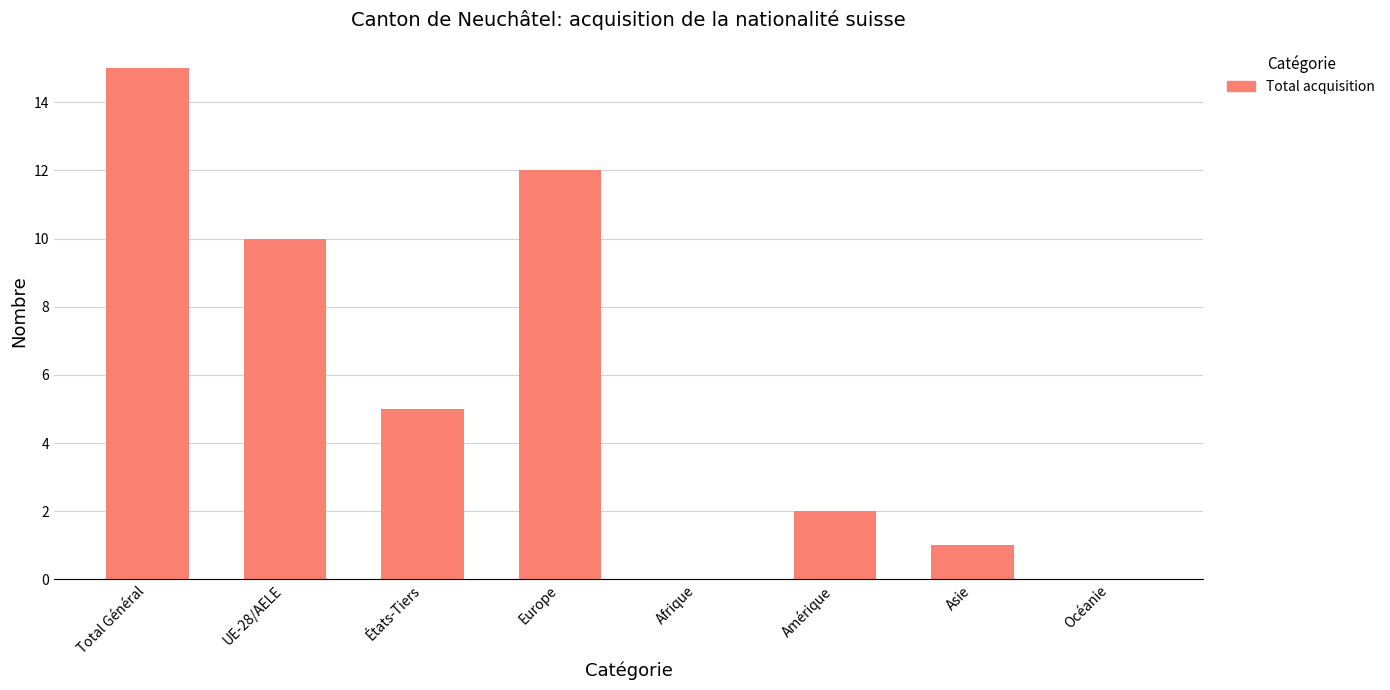

Count the number of categories in the chart.

8